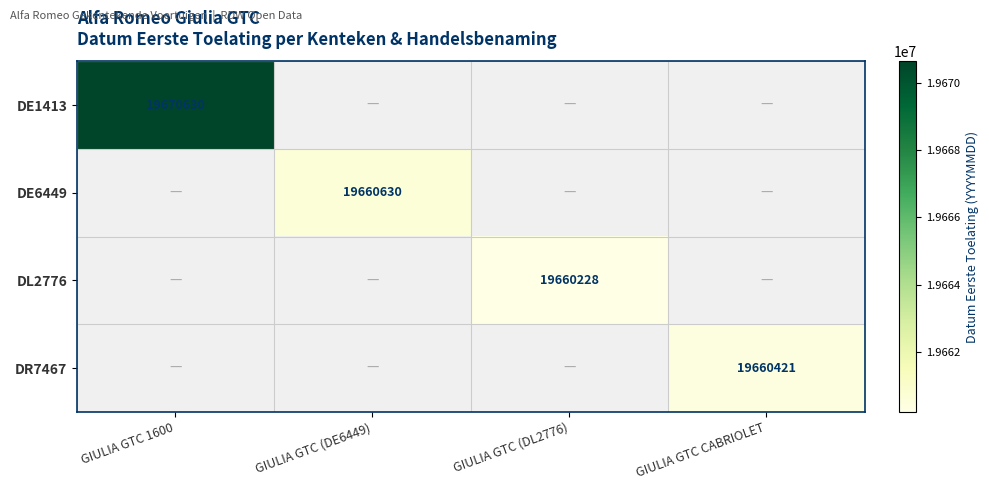

The value of DE1413 at GIULIA GTC 1600 is 33688931. True or false?

False